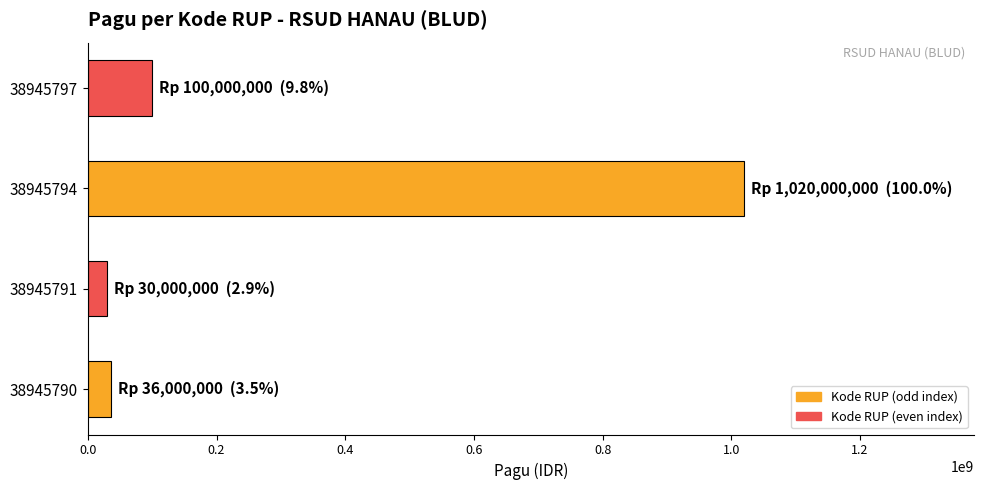

The chart shows a value of 36000000 at 38945790. True or false?

True